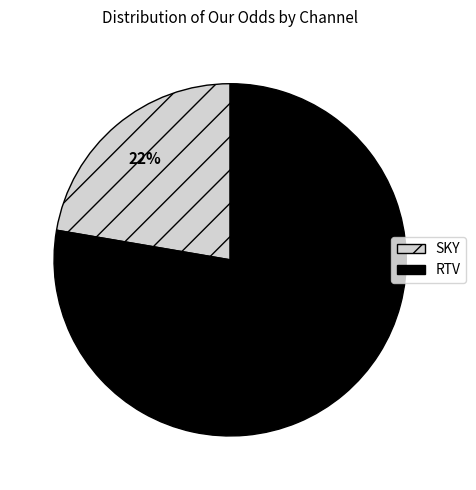

Count the number of slices in the pie.

2